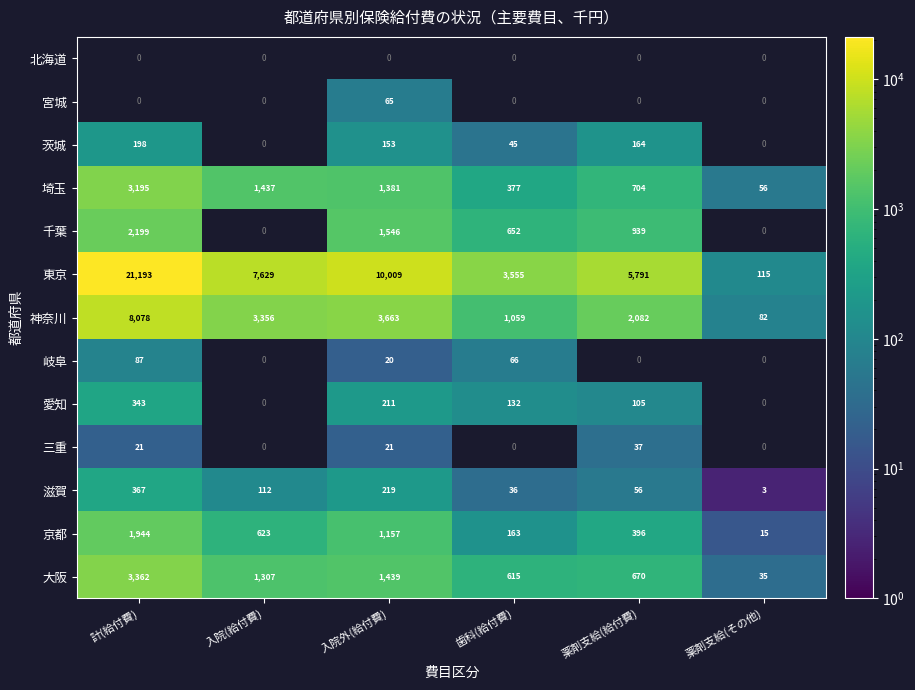

How many categories are shown in the chart?

6